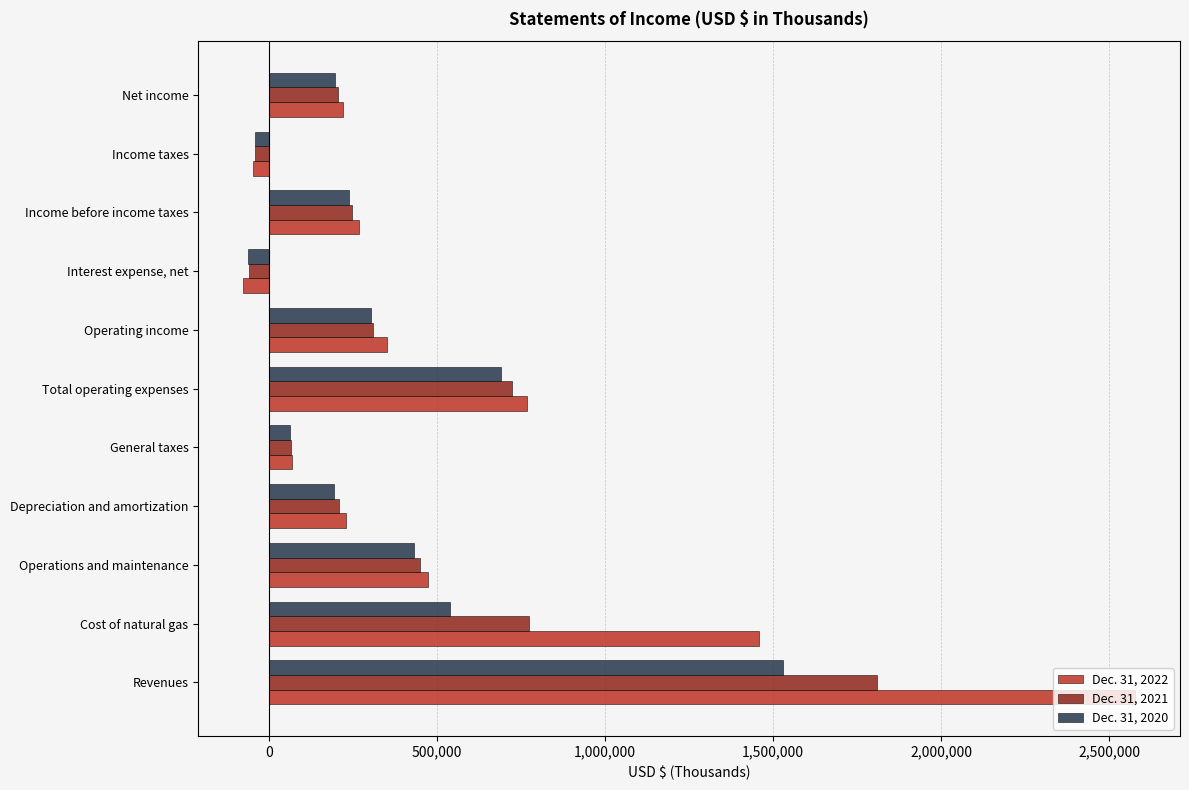

What is the highest value of the Dec. 31, 2021 series?

1808597